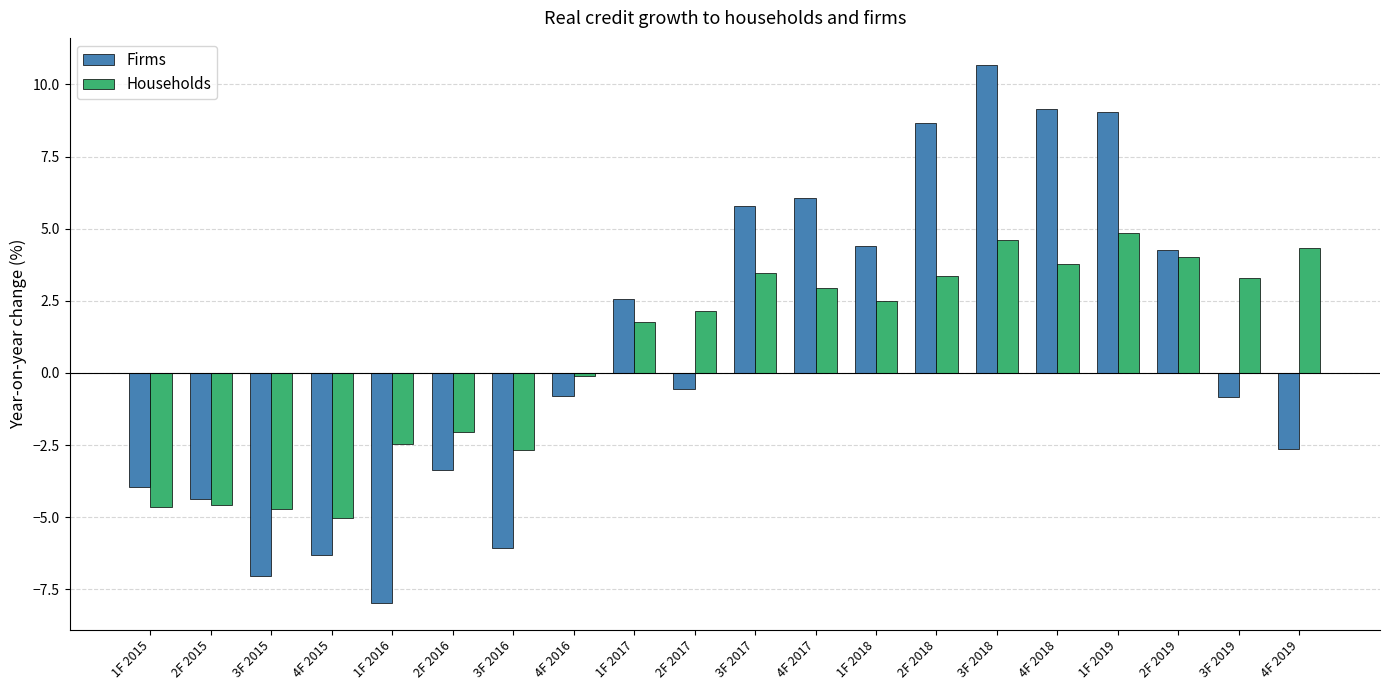

What is the difference between the highest and lowest values at 4F 2016?

0.7